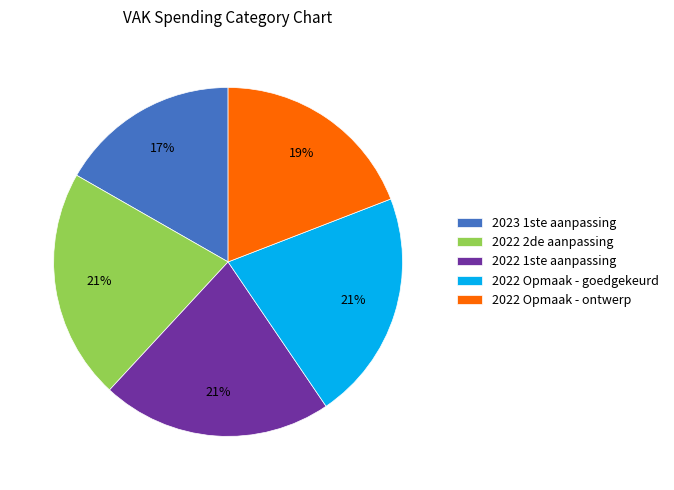

The 2022 1ste aanpassing slice represents 21% of the pie. True or false?

True